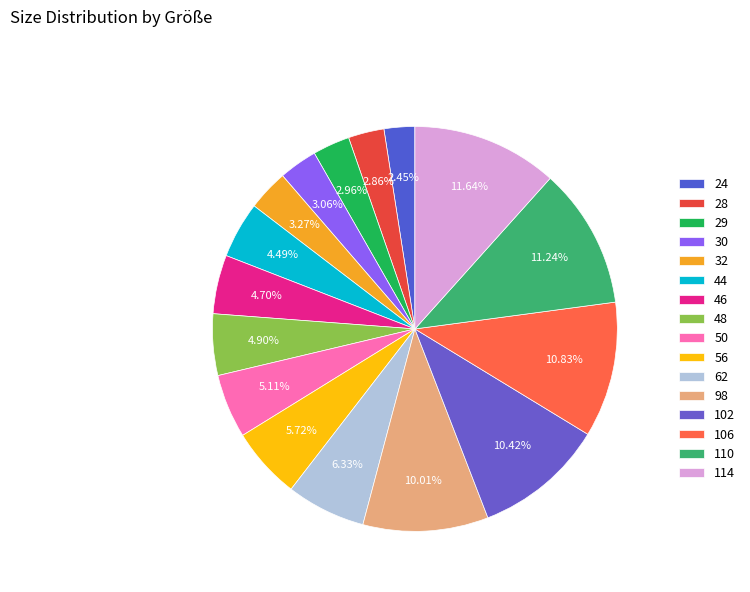

To the nearest percent, what is the difference between the largest and smallest slice percentages?

9%